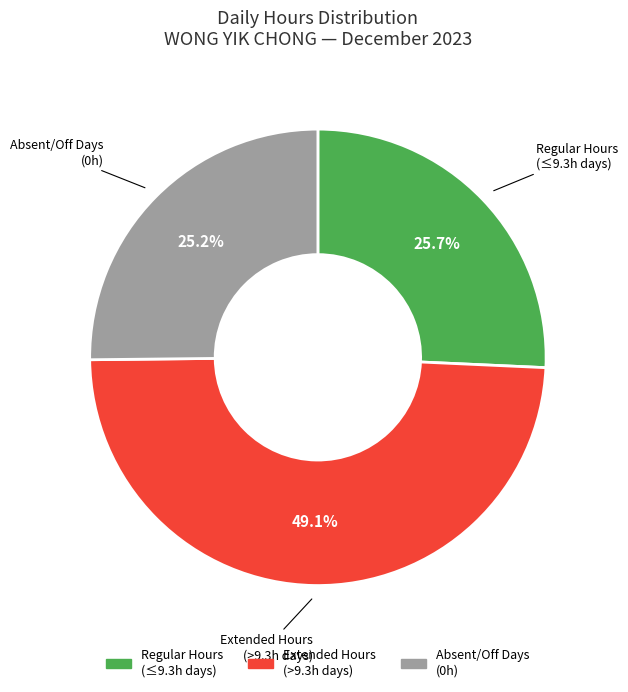

Is there any slice that represents more than half of the pie?

No